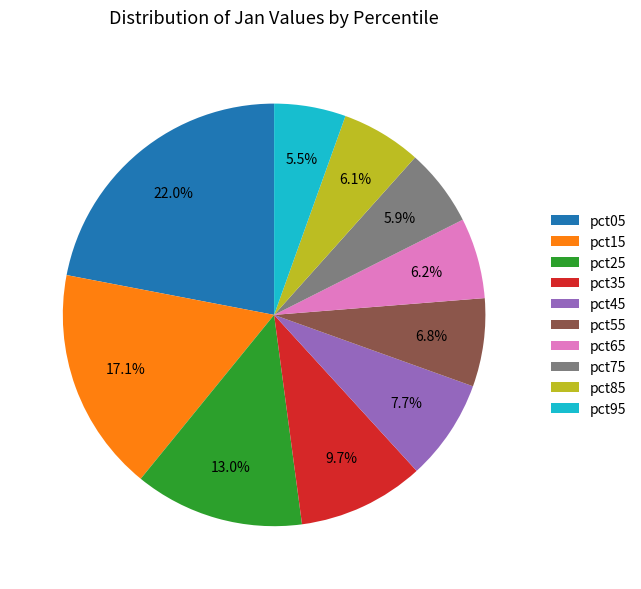

How many segments does this pie chart have?

10